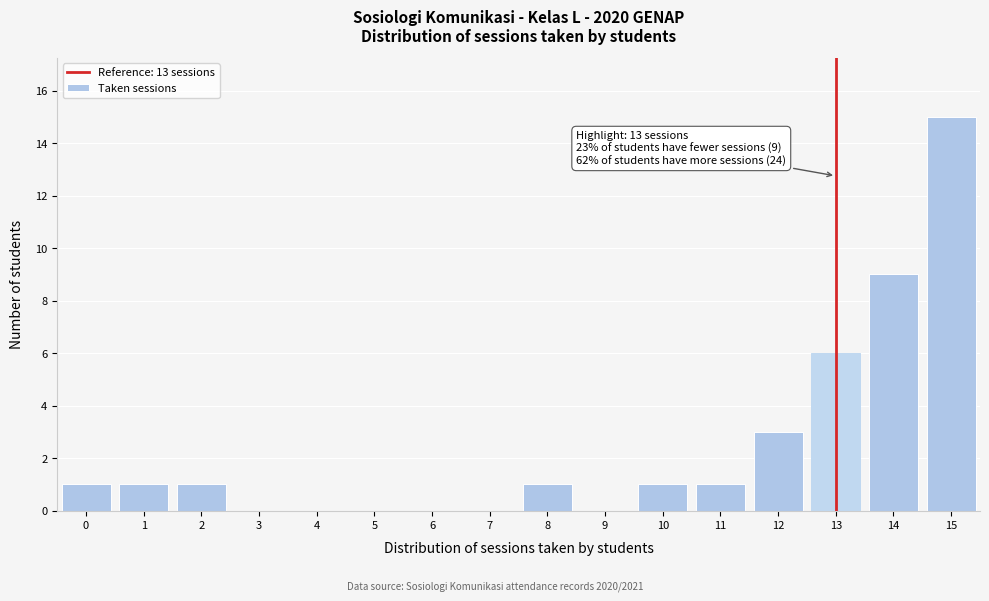

Over which range of the x-axis is the bar tallest?

14.5 to 15.5